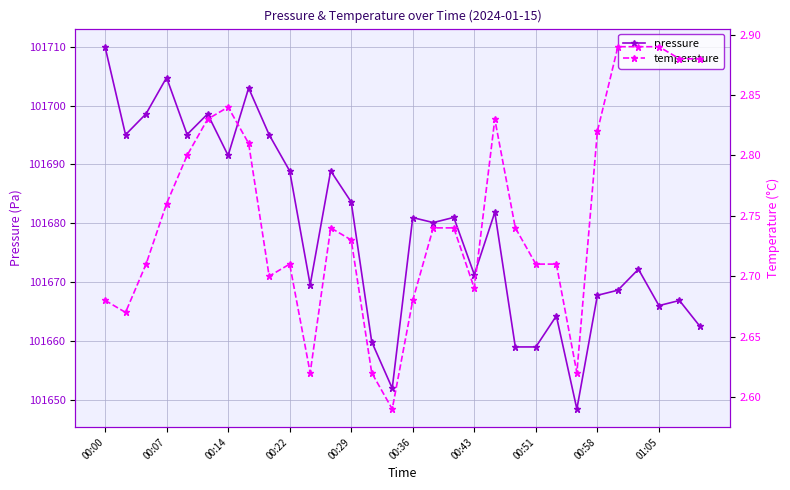

At 28, list the series in order from smallest to largest.

temperature, pressure